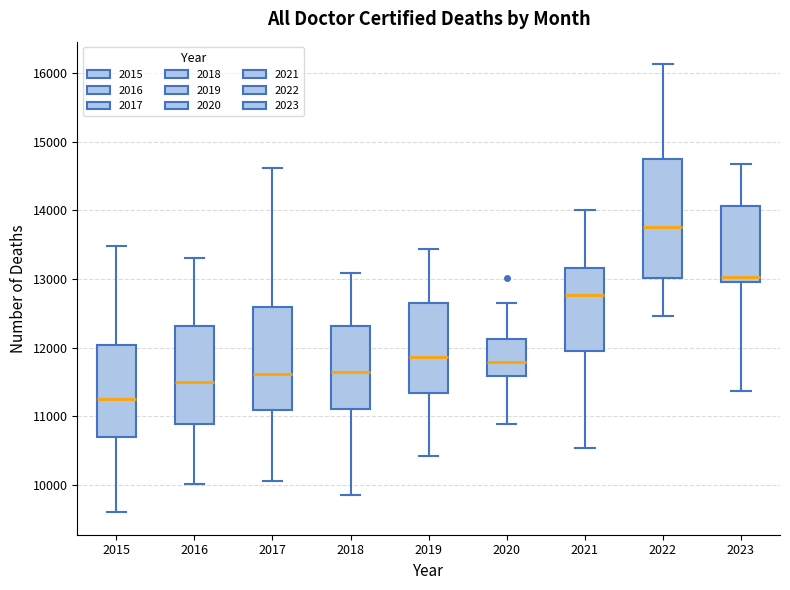

Where does the upper whisker of the box at x = 2020 end on the y-axis? The values are not printed on the chart, so give them approximately, as read against the axis.

12700